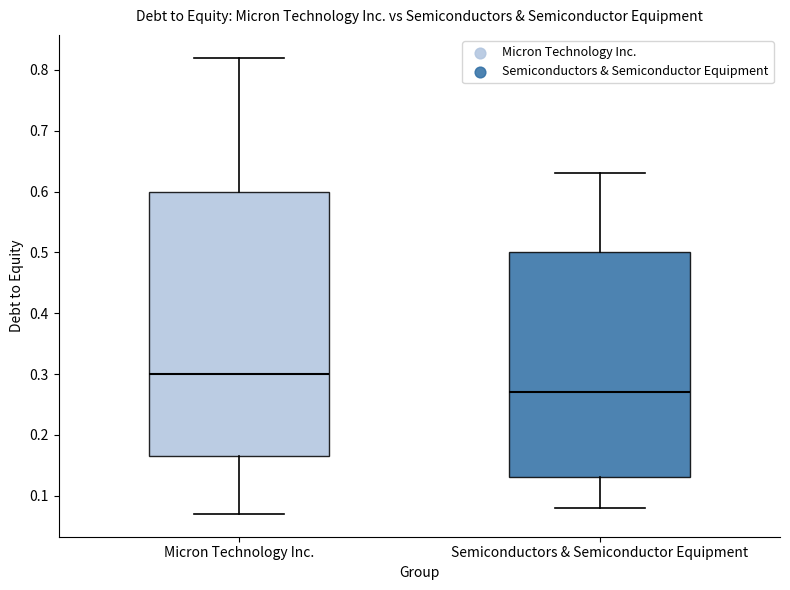

Reading left to right, read every box against the y-axis: the position of its median line, the range the box covers, and the ends of its whiskers. The values are not printed on the chart, so give them approximately, as read against the axis.

Micron Technology Inc.: median 0.30, box 0.17 to 0.60, whiskers 0.07 to 0.82
Semiconductors & Semiconductor Equipment: median 0.27, box 0.13 to 0.50, whiskers 0.08 to 0.63